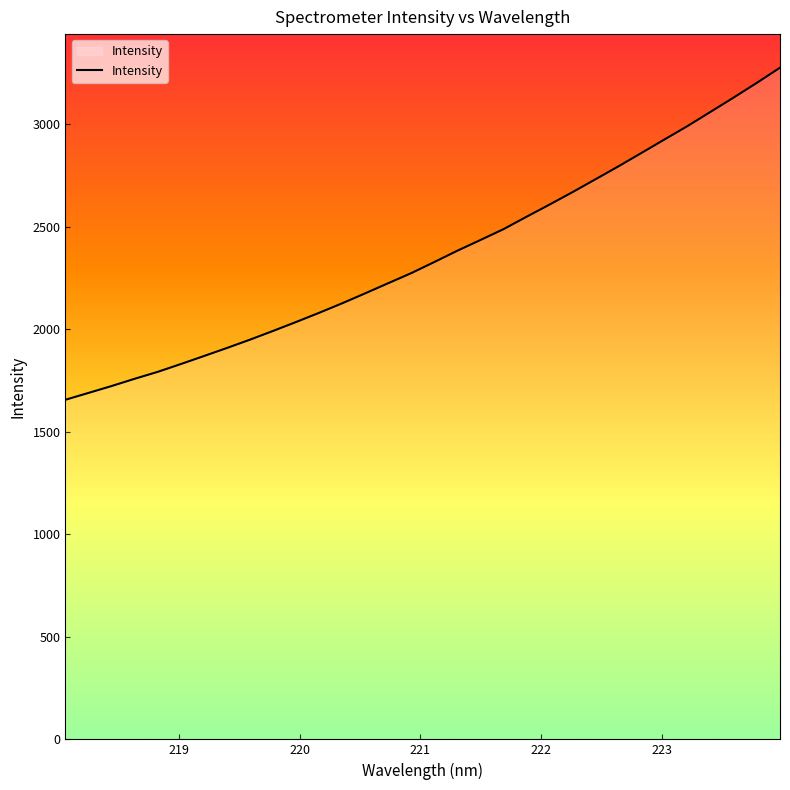

How many lines are shown in the chart?

1